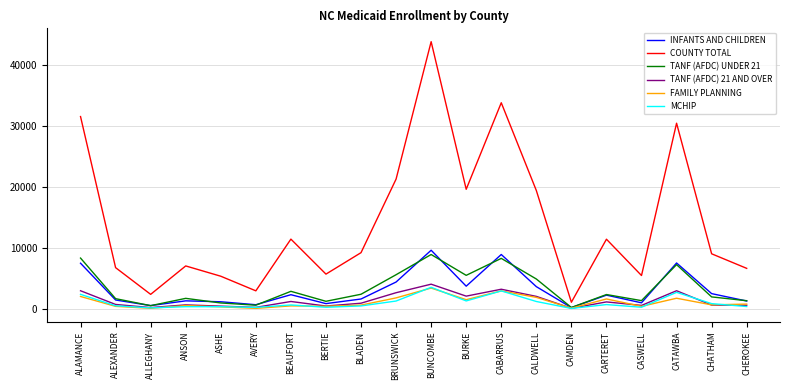

The value of INFANTS AND CHILDREN at CHATHAM is 2516. True or false?

True